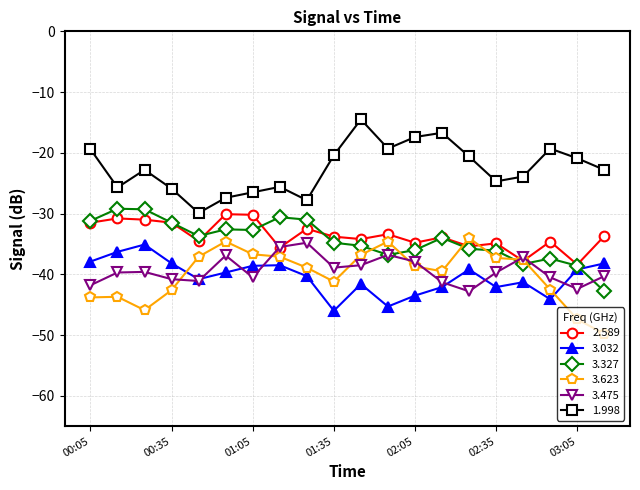

What is the sum of all 2.589 values?

-672.6